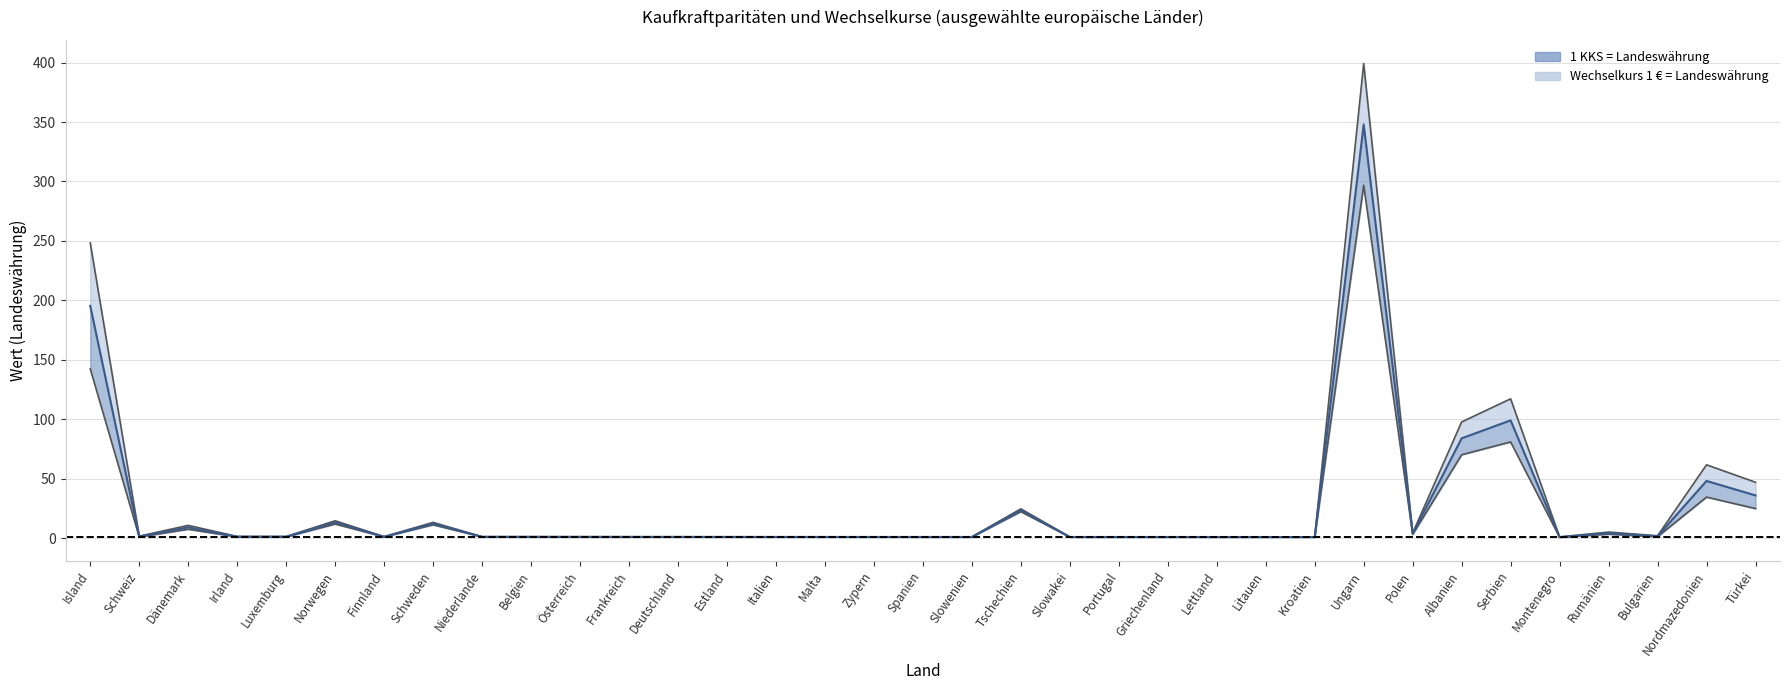

Reading left to right, list all the values displayed in this chart.

1 KKS = Landeswährung: 248.3	1.6	10.7	1.4	1.3	14.6	1.2	13.2	1.2	1.2	1.1	1.1	1.1	1.0	1.0	1.0	1.0	1.0	1.0	24.6	1.0	1.0	1.0	1.0	1.0	1.0	399.2	4.3	97.7	117.2	1.0	5.1	2.0	61.7	47.0
Wechselkurs 1 € = Landeswährung: 142.4	0.9	7.5	1.0	1.0	11.9	1.0	11.2	1.0	1.0	1.0	1.0	1.0	1.0	1.0	0.9	0.9	0.9	0.9	22.3	0.9	0.9	0.9	0.8	0.8	0.8	296.8	3.1	70.1	80.9	0.7	3.3	1.2	34.5	24.8